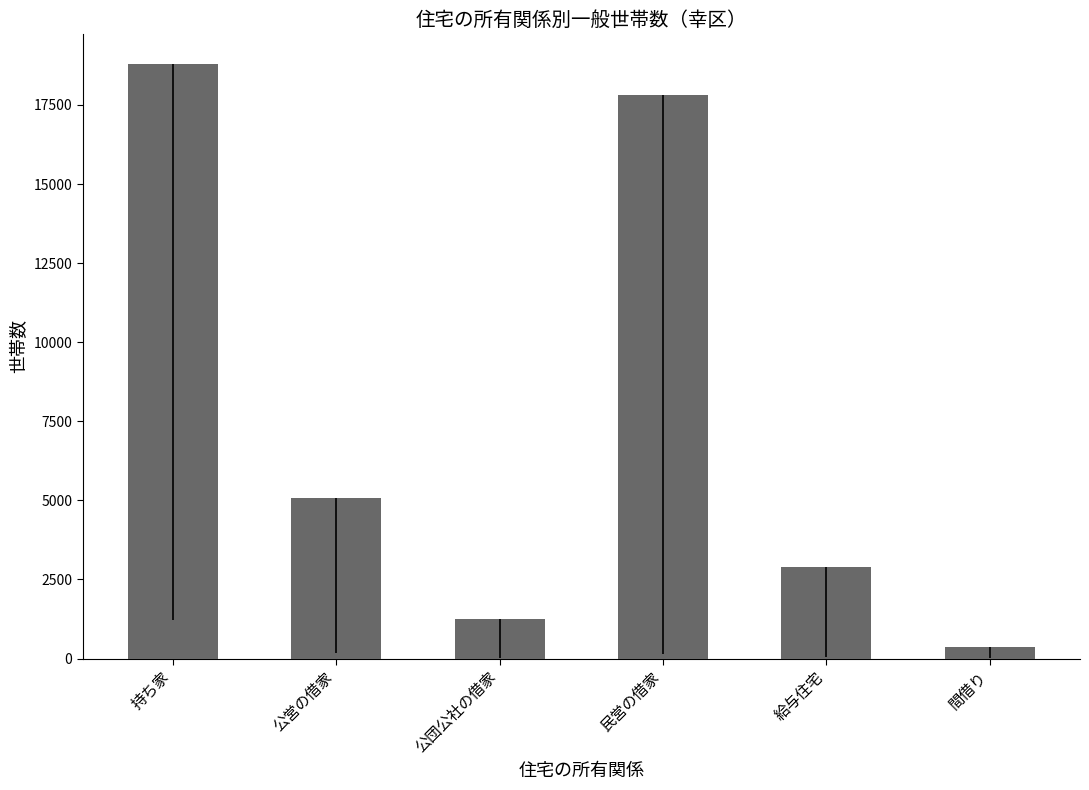

What is the sum of the values at 持ち家 and 民営の借家?

36620